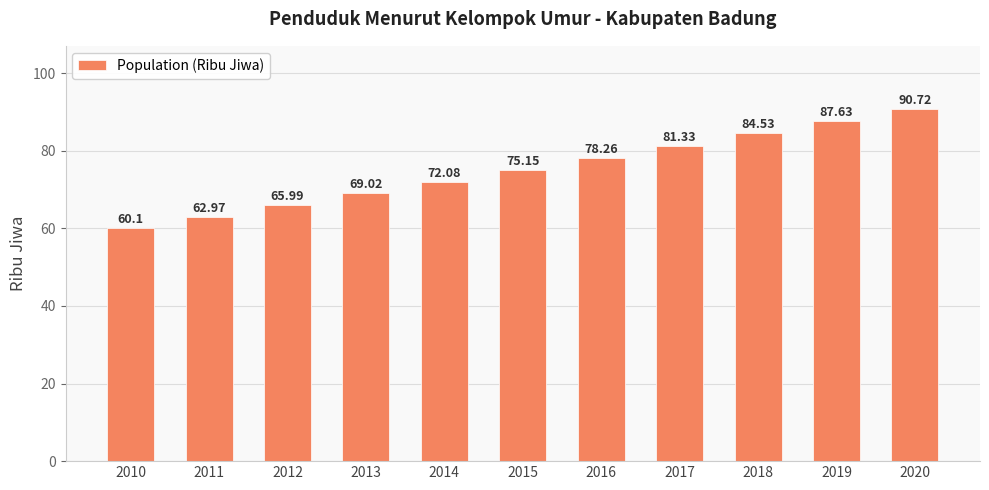

What is the value of the 5th bar from the left?

72.1